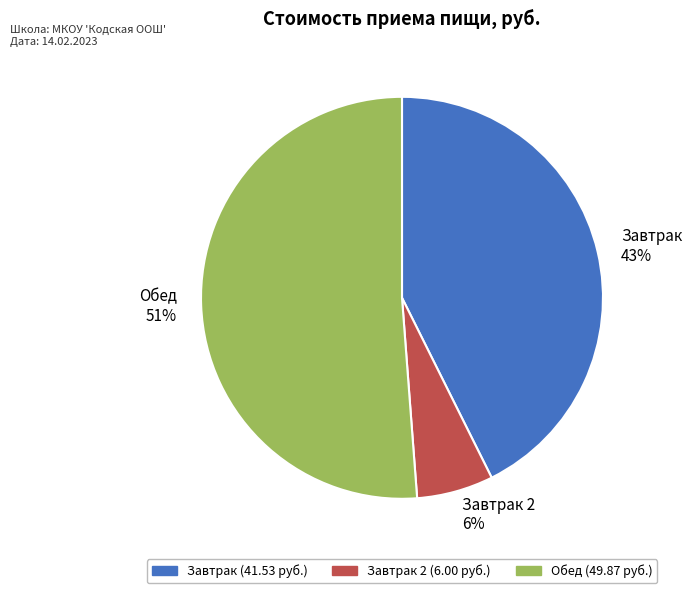

Is it true that Завтрак 2 is 6% of the pie?

True